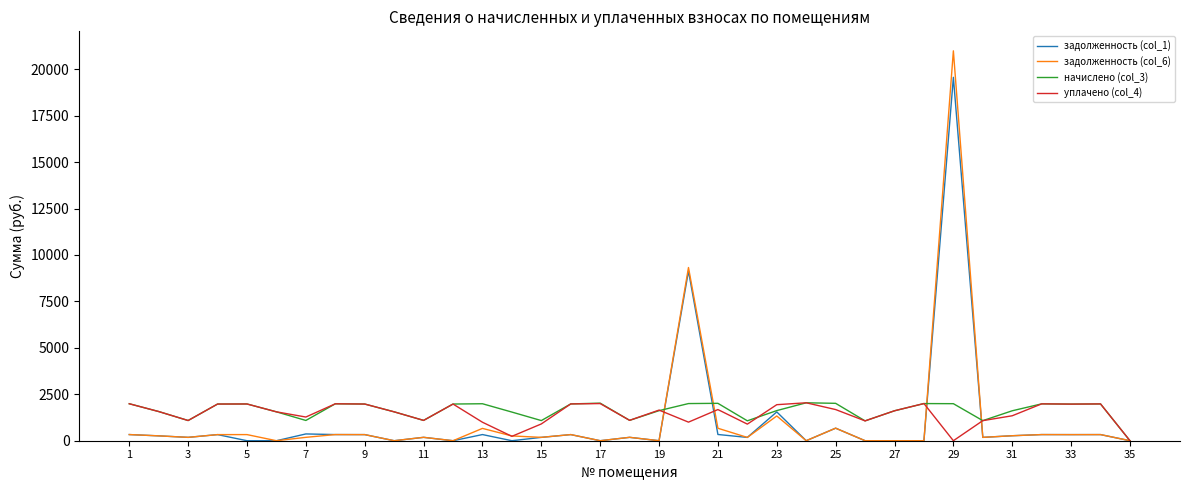

What is the maximum value for задолженность (col_1)?

19562.2